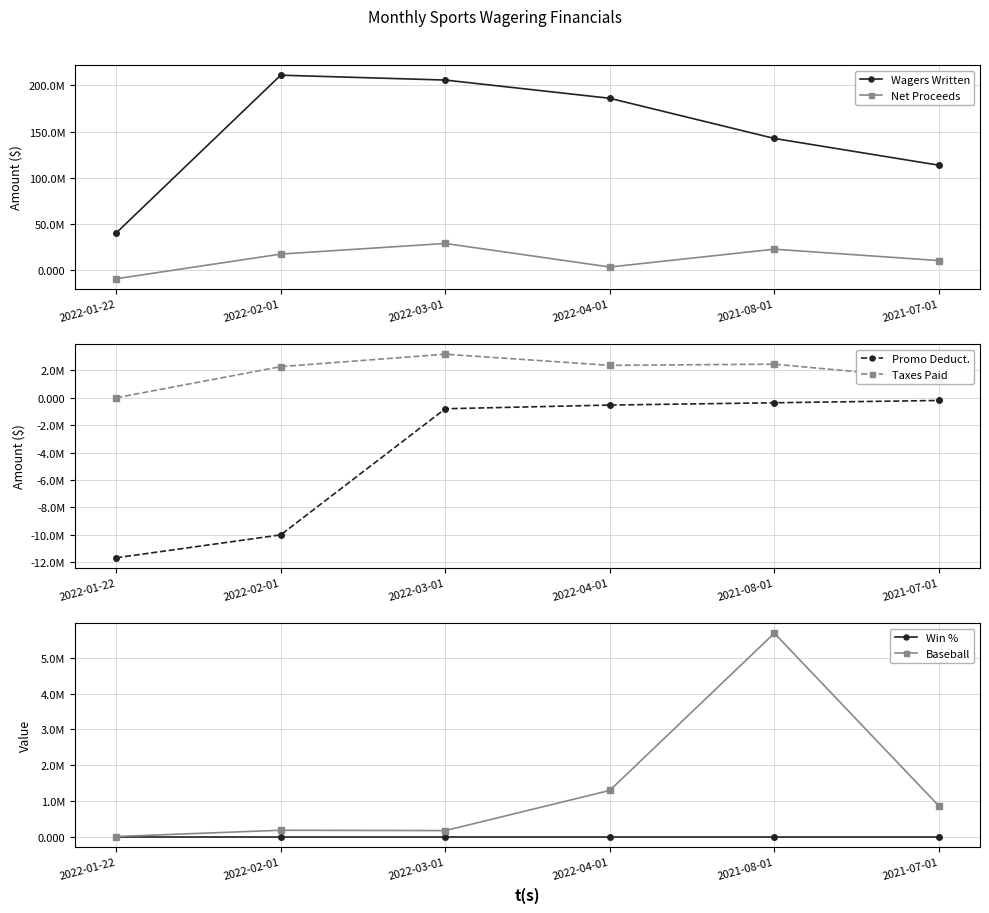

What is the label of the 1st point from the right?

2021-07-01